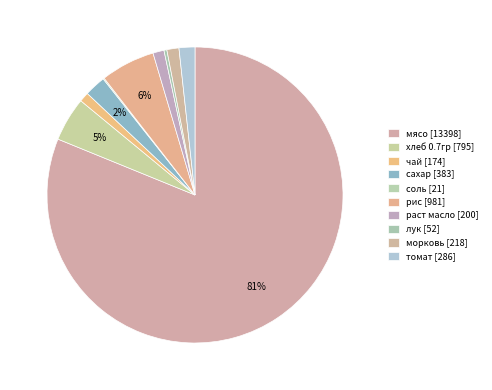

Which category has the smallest portion of the pie?

соль